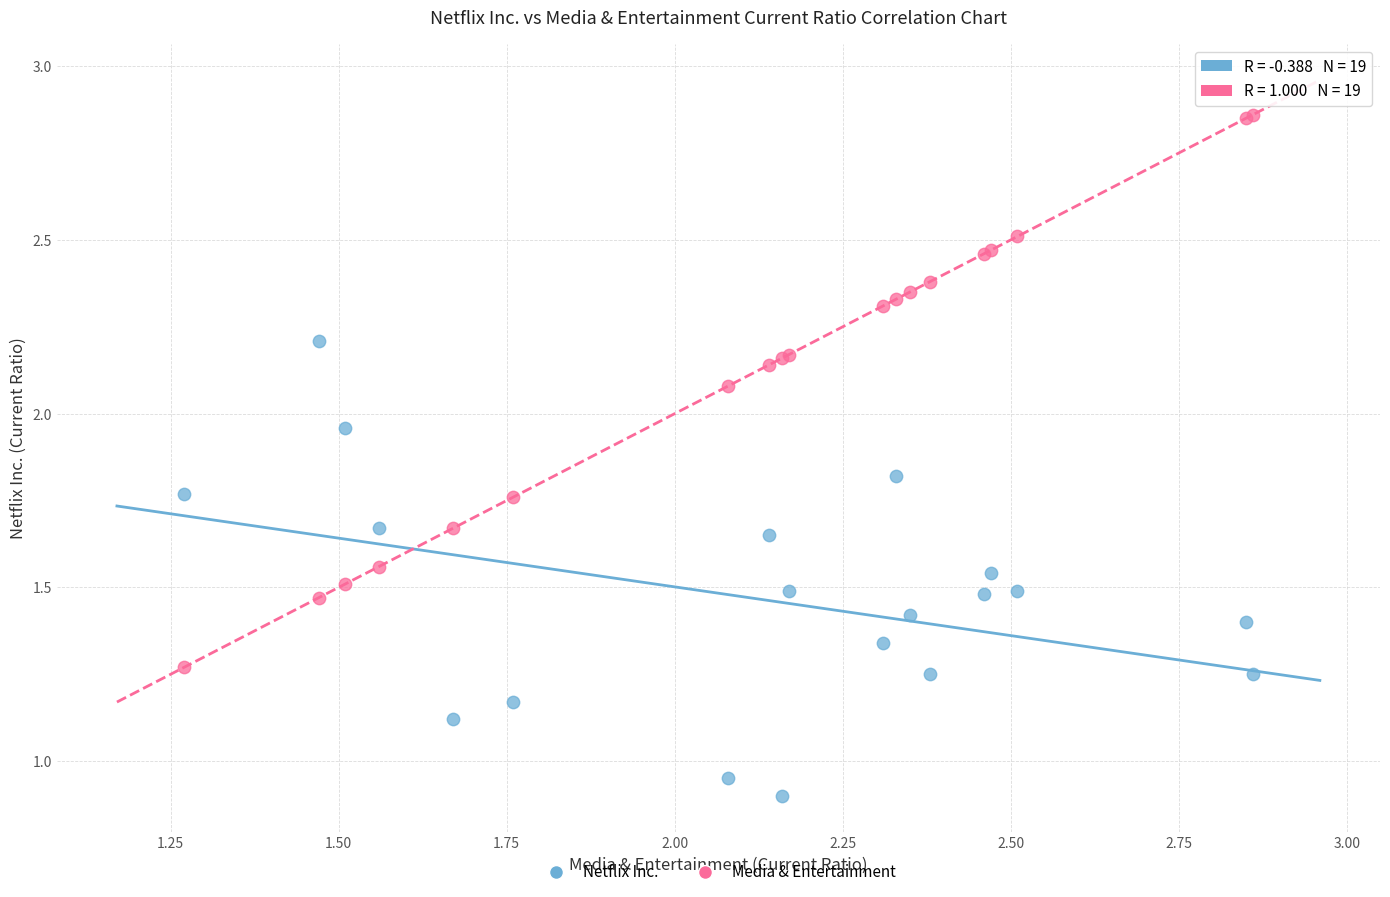

What are all the series names shown in the legend?

Netflix Inc., Media & Entertainment